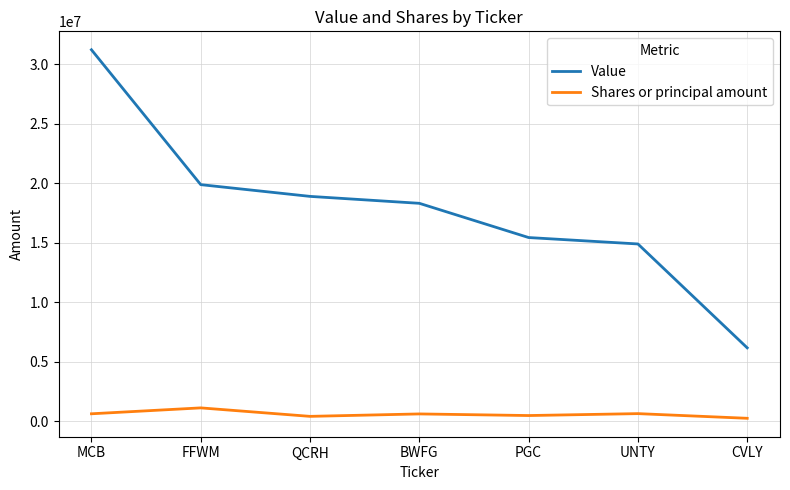

True or false: Value and Shares or principal amount cross at least once.

False